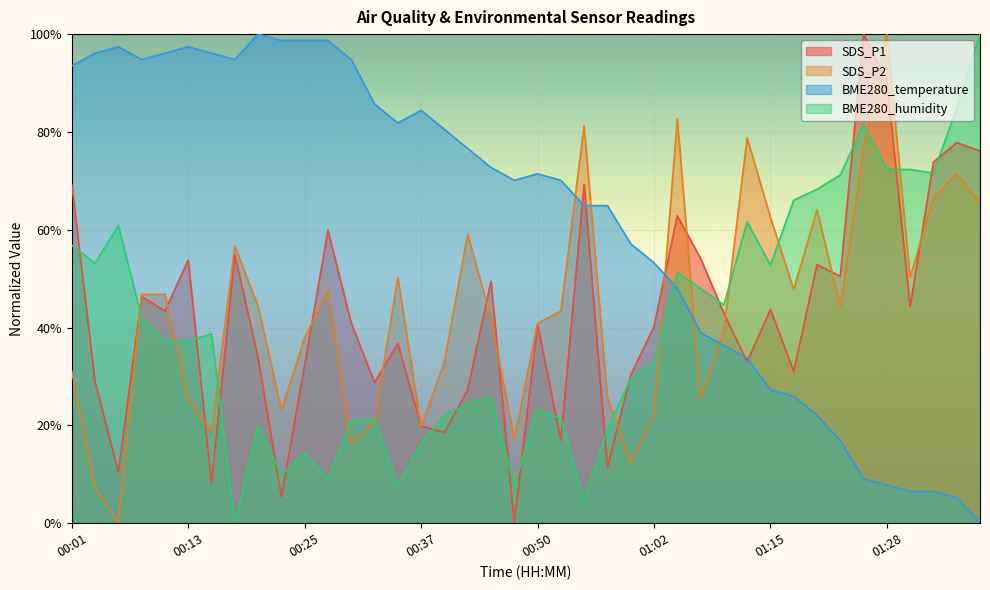

How many intersections are there between SDS_P1 and SDS_P2?

16